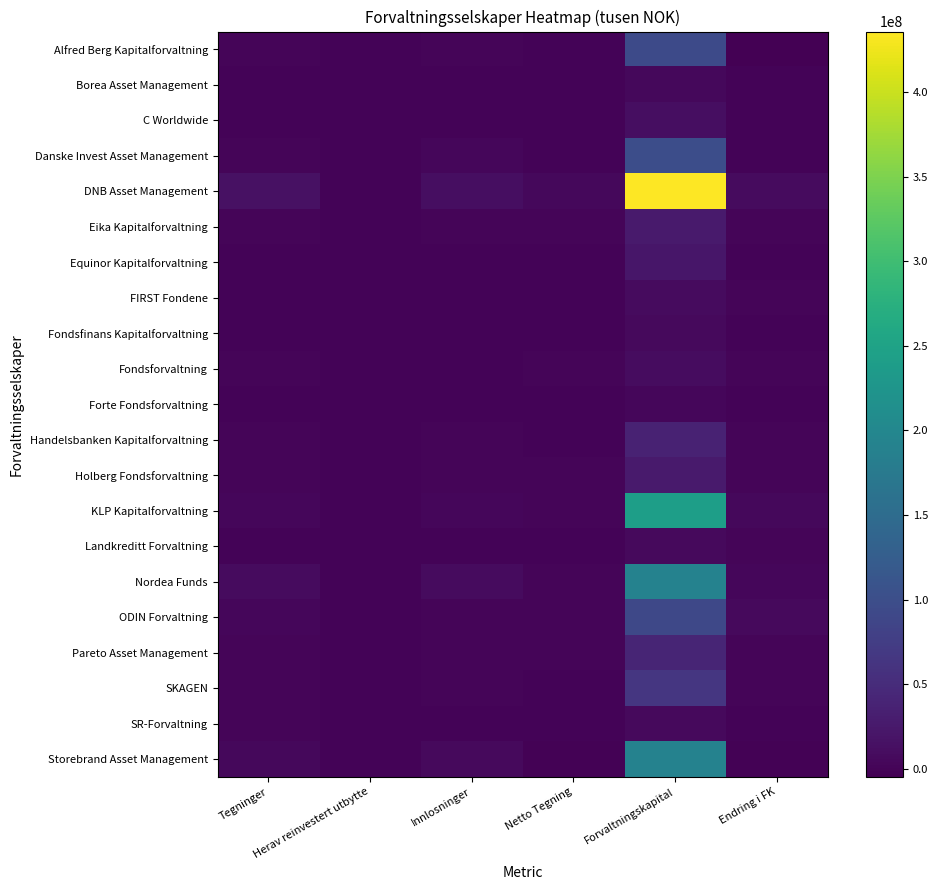

What is the difference between the highest and lowest values at Herav reinvestert utbytte?

86